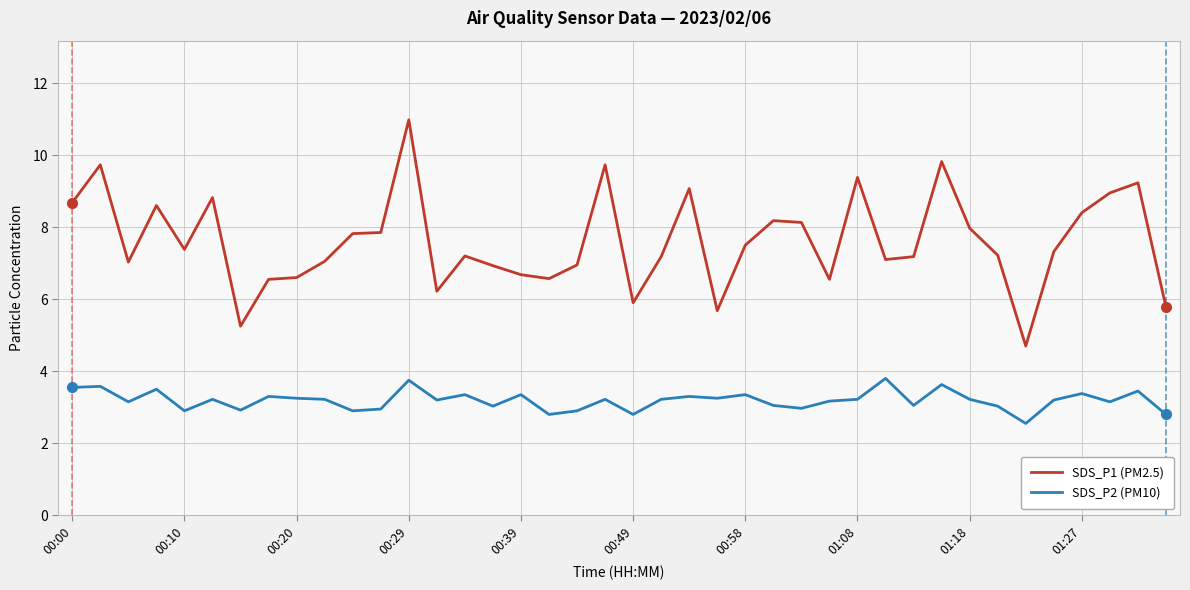

Which series has the largest total across all categories?

SDS_P1 (PM2.5)